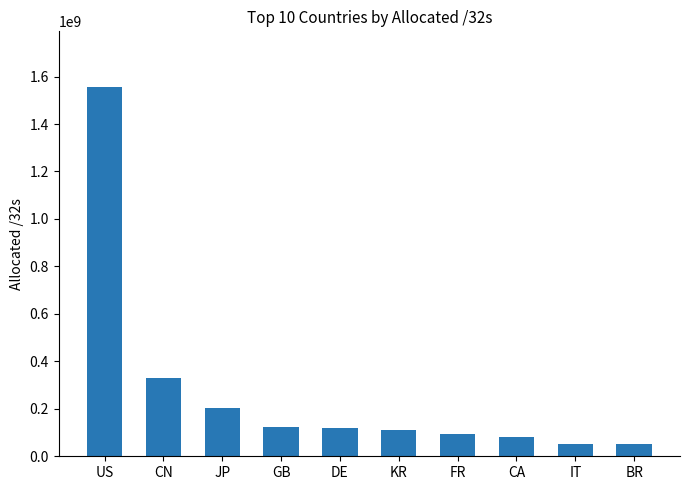

What is the average value?

272500756